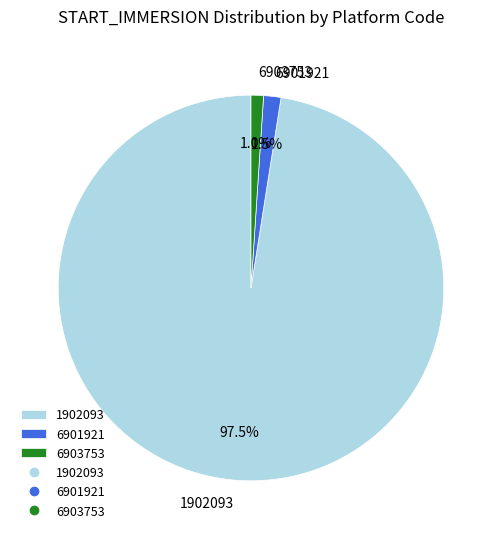

What percentage do 6901921 and 1902093 together represent?

99.0%